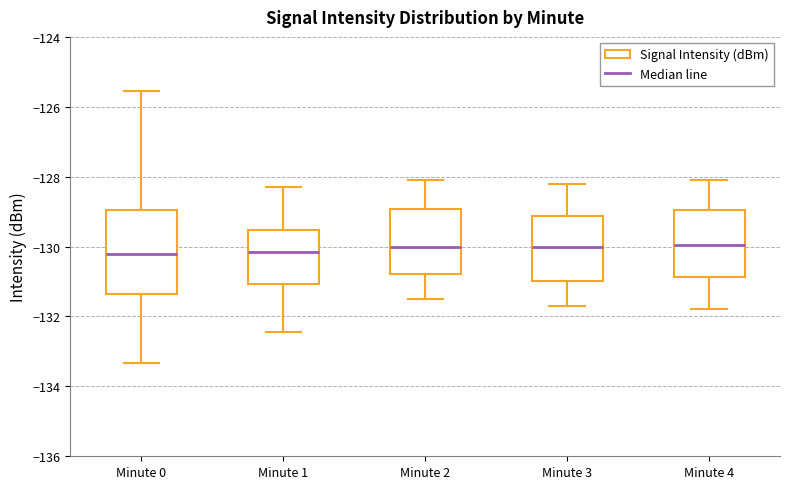

Reading left to right, transcribe this box plot: for each box, give where its median line is, the range the box spans, and where its two whiskers end, as read against the y-axis. The values are not printed on the chart, so give them approximately, as read against the axis.

Minute 0: median -130.2, box -131.4 to -129.0, whiskers -133.4 to -125.6
Minute 1: median -130.2, box -131.0 to -129.6, whiskers -132.4 to -128.2
Minute 2: median -130.0, box -130.8 to -129.0, whiskers -131.4 to -128.0
Minute 3: median -130.0, box -131.0 to -129.2, whiskers -131.6 to -128.2
Minute 4: median -130.0, box -130.8 to -129.0, whiskers -131.8 to -128.0